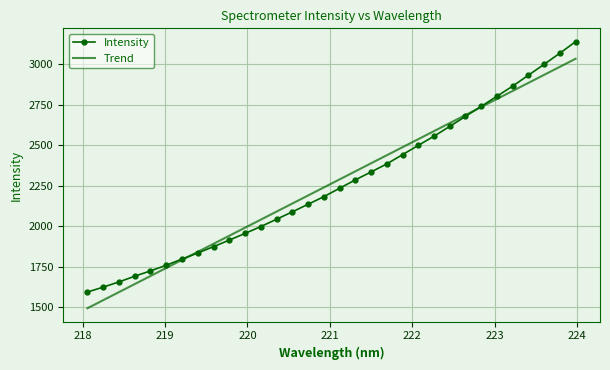

What is the minimum value for Intensity?

1593.5